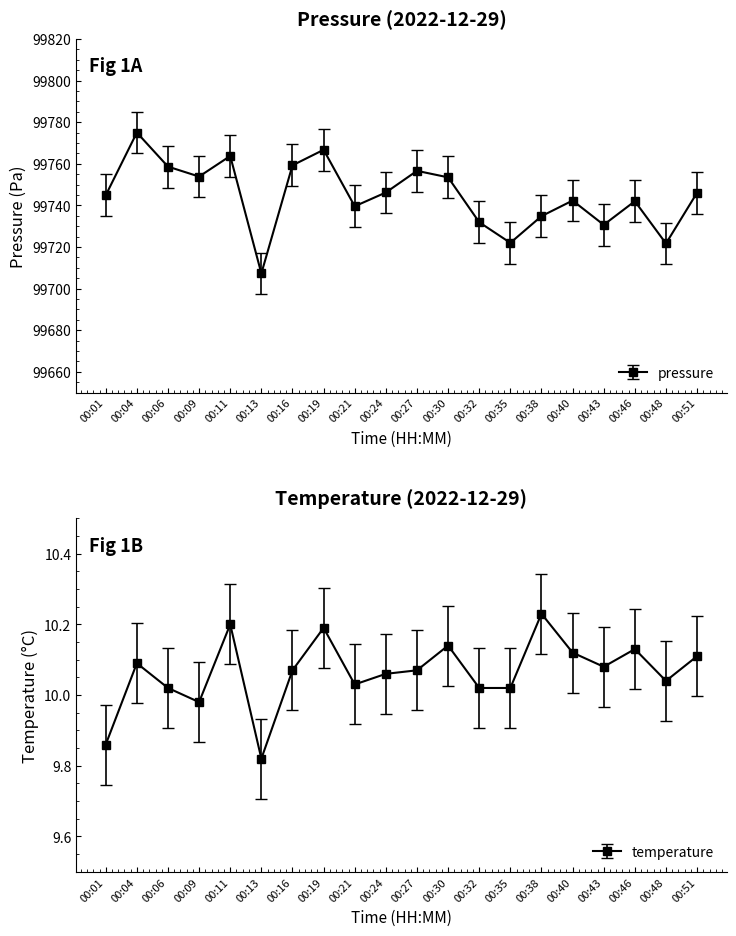

True or false: pressure and temperature cross at least once.

False